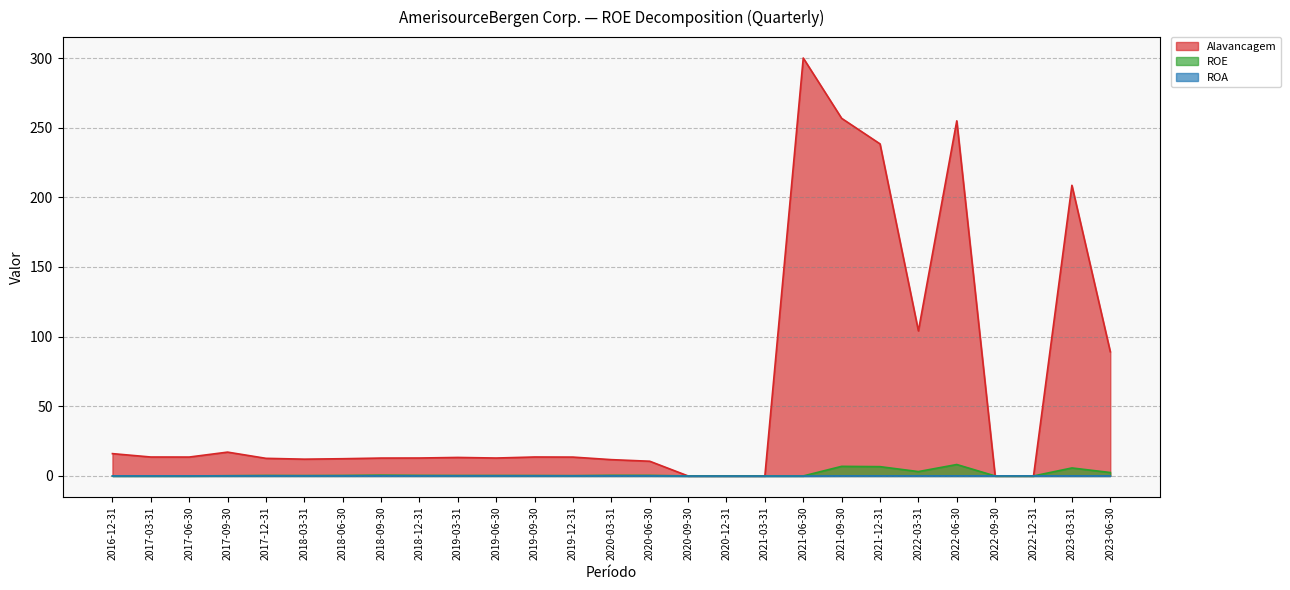

Which series changed the most between 2018-09-30 and 2023-06-30?

Alavancagem